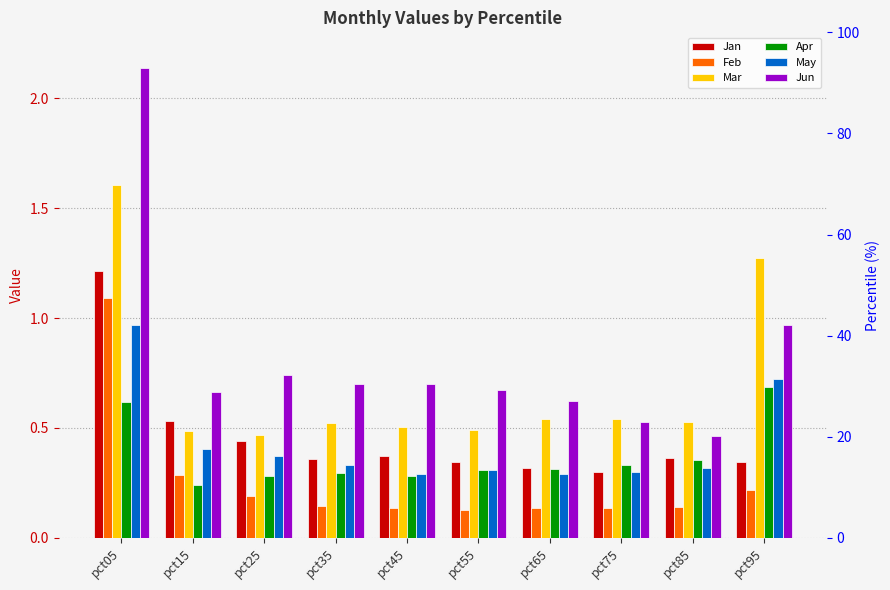

What is the maximum value shown in the chart?

2.1